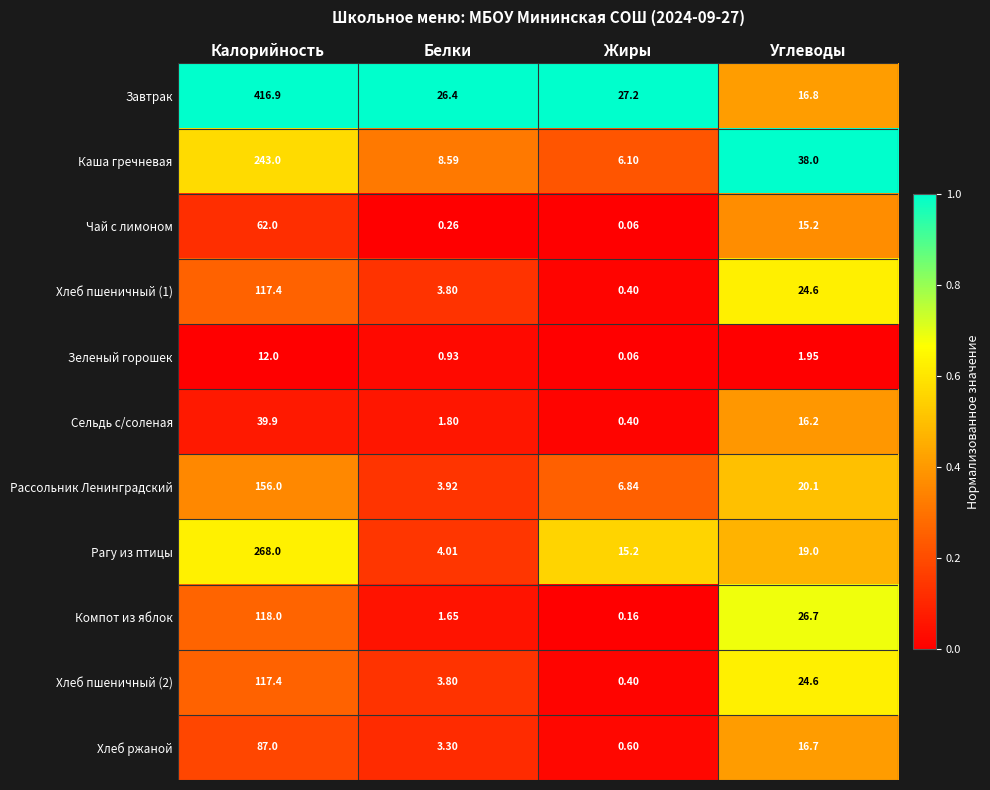

At which label does Хлеб пшеничный (2) reach its peak?

Калорийность